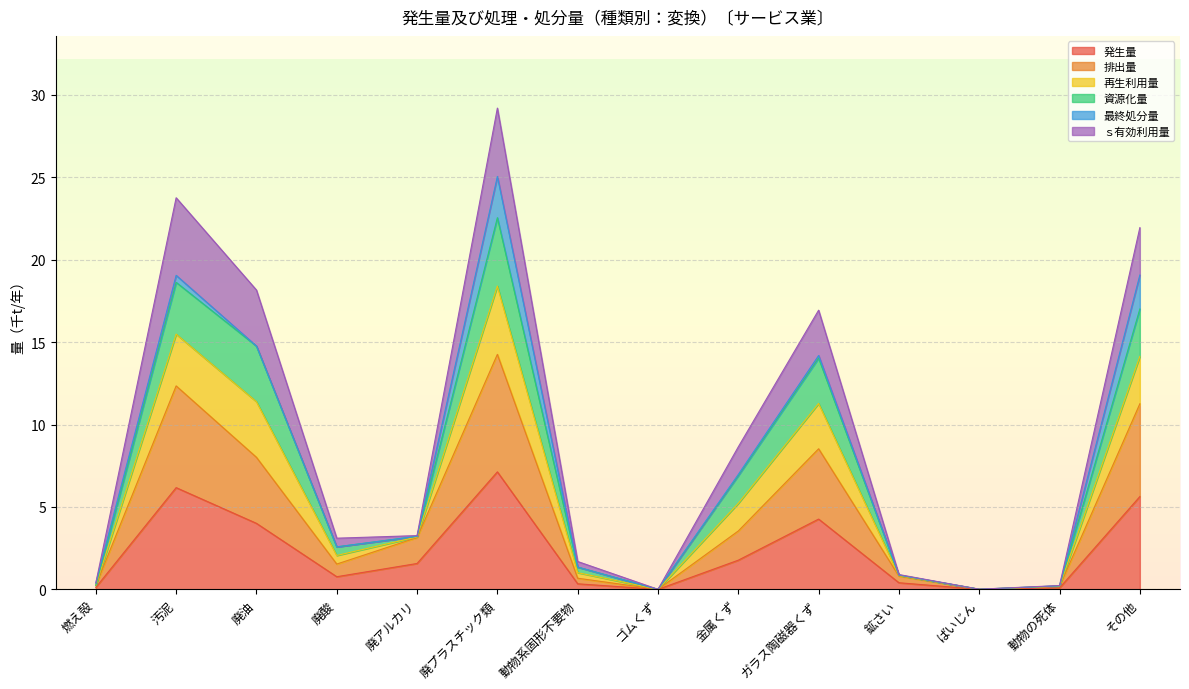

Rank the categories by 発生量 value from highest to lowest.

廃プラスチック類, 汚泥, その他, ガラス陶磁器くず, 廃油, 金属くず, 廃アルカリ, 廃酸, 鉱さい, 動物系固形不要物, 燃え殻, 動物の死体, ばいじん, ゴムくず